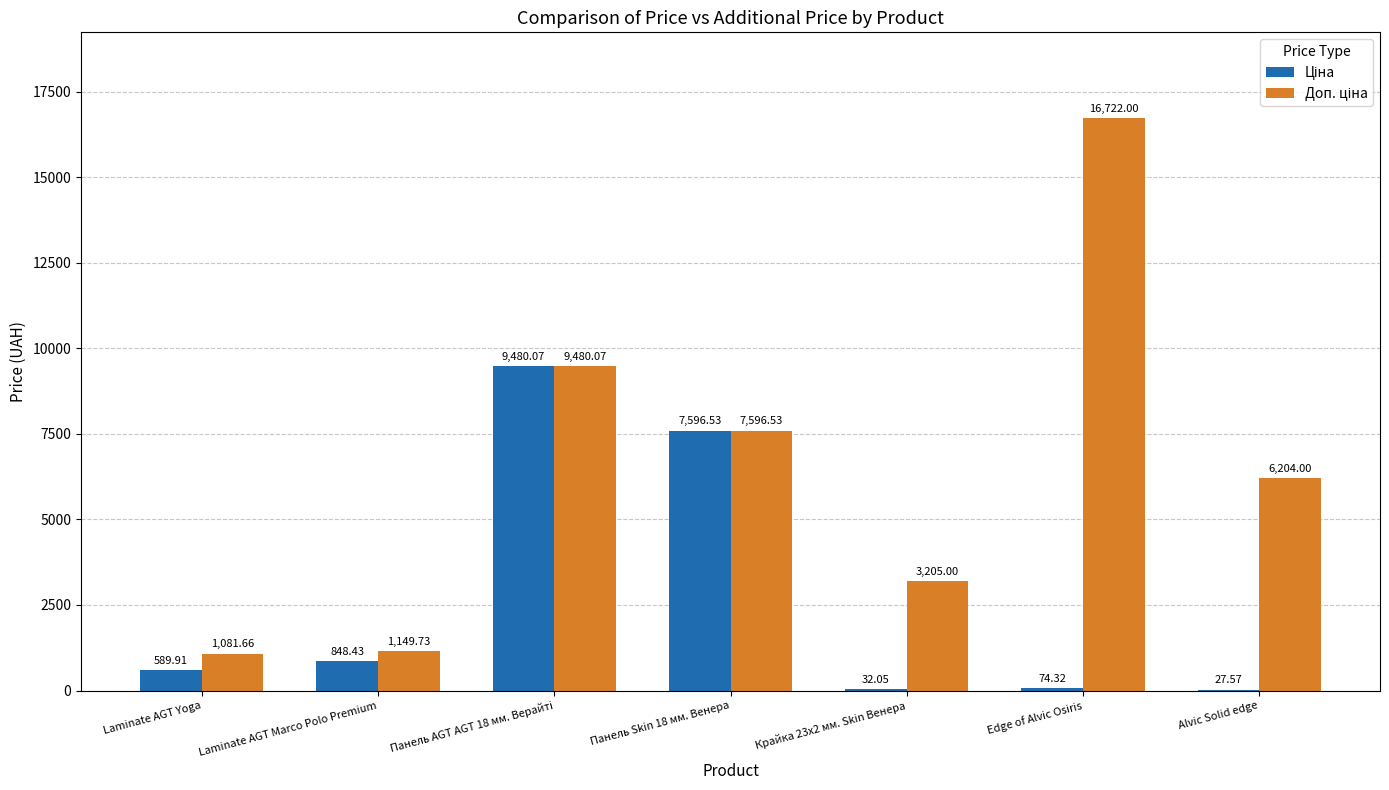

What is the total value across all series at Крайка 23x2 мм. Skin Венера?

3237.1